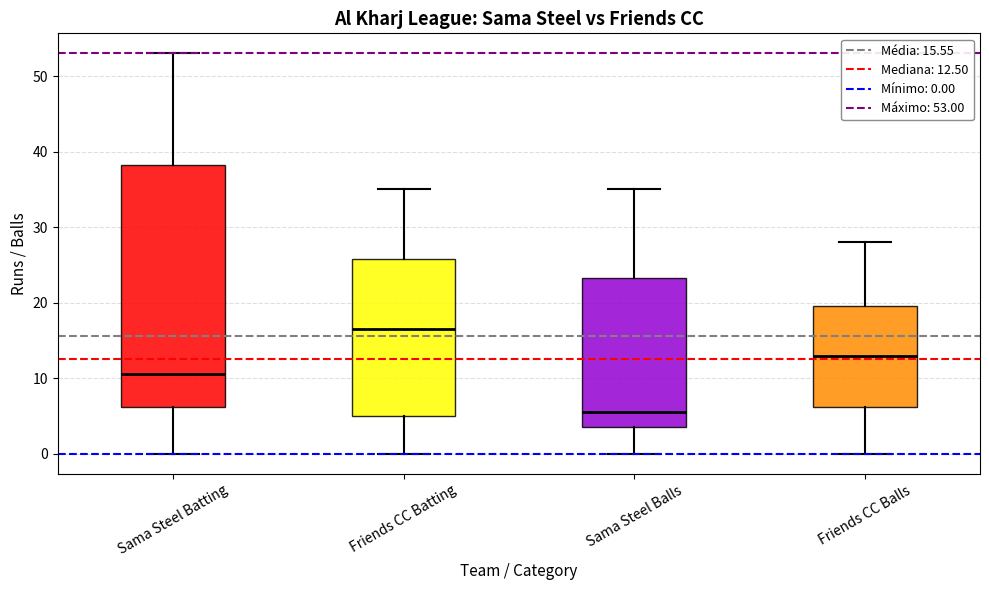

Reading left to right, transcribe this box plot: for each box, give where its median line is, the range the box spans, and where its two whiskers end, as read against the y-axis. The values are not printed on the chart, so give them approximately, as read against the axis.

Sama Steel Batting: median 11, box 6 to 38, whiskers 0 to 53
Friends CC Batting: median 17, box 5 to 26, whiskers 0 to 35
Sama Steel Balls: median 6, box 4 to 23, whiskers 0 to 35
Friends CC Balls: median 13, box 6 to 20, whiskers 0 to 28